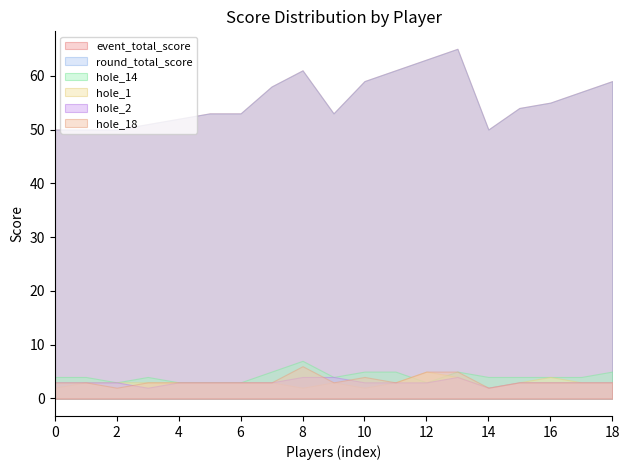

Reading left to right, extract all data points from this chart.

event_total_score: 1=50	1=50	1=50	4=51	5=52	6=53	6=53	8=58	9=61	1=53	2=59	3=61	4=63	5=65	1=50	2=54	3=55	4=57	5=59
round_total_score: 1=50	1=50	1=50	4=51	5=52	6=53	6=53	8=58	9=61	1=53	2=59	3=61	4=63	5=65	1=50	2=54	3=55	4=57	5=59
hole_1: 1=2	1=3	1=3	4=3	5=3	6=3	6=3	8=3	9=2	1=3	2=2	3=3	4=5	5=4	1=2	2=3	3=4	4=3	5=3
hole_14: 1=4	1=4	1=3	4=4	5=3	6=3	6=3	8=5	9=7	1=4	2=5	3=5	4=3	5=5	1=4	2=4	3=4	4=4	5=5
hole_2: 1=3	1=3	1=3	4=2	5=3	6=3	6=3	8=3	9=4	1=4	2=3	3=3	4=3	5=4	1=2	2=3	3=3	4=3	5=3
hole_18: 1=3	1=3	1=2	4=3	5=3	6=3	6=3	8=3	9=6	1=3	2=4	3=3	4=5	5=5	1=2	2=3	3=3	4=3	5=3